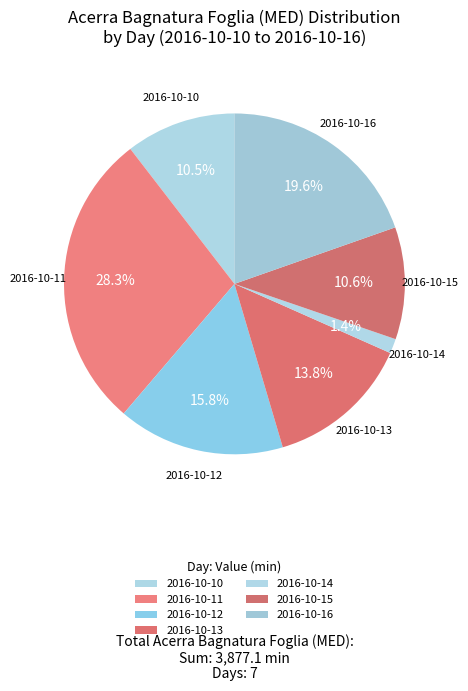

How many segments does this pie chart have?

7